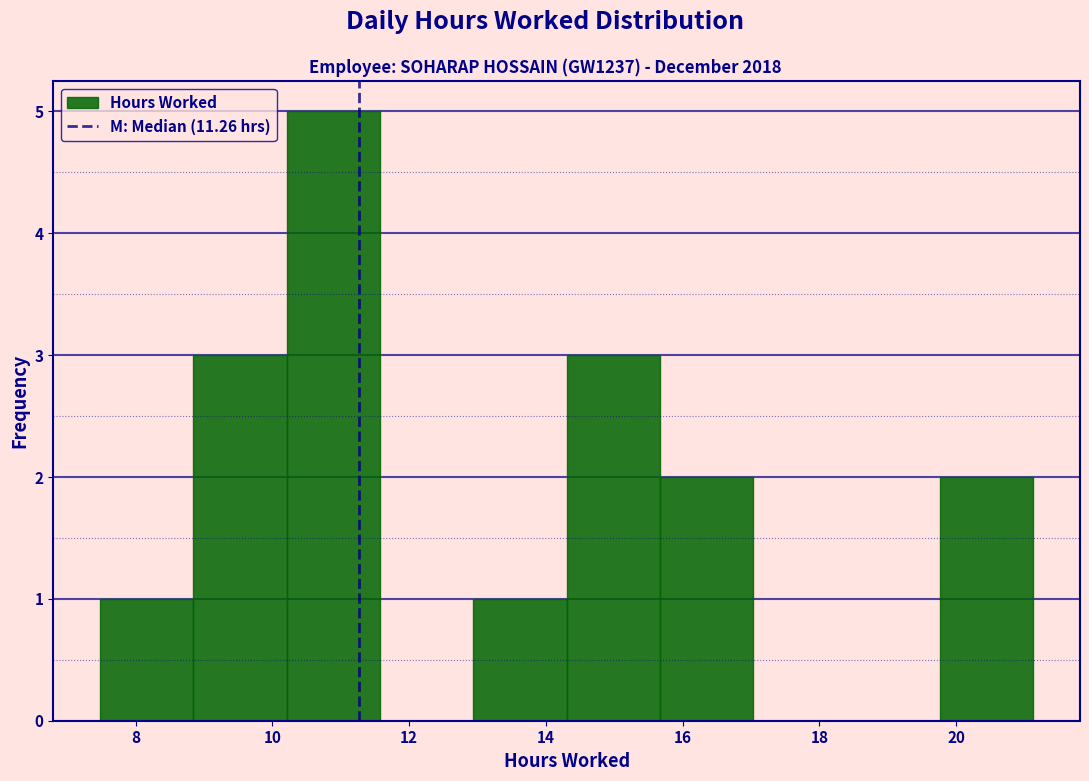

Which range on the x-axis has the tallest bar?

10.2 to 11.6